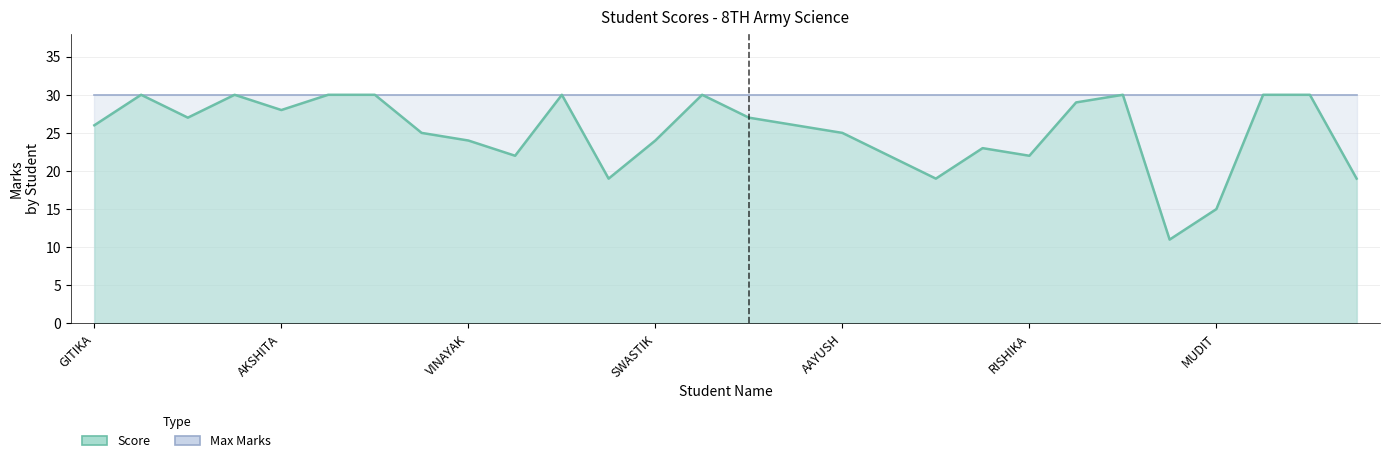

What is the greatest value displayed?

30